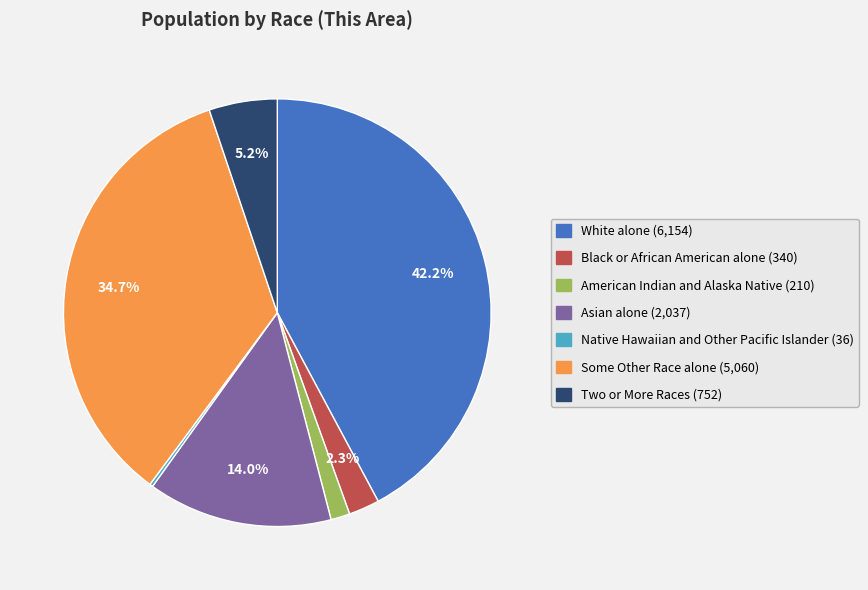

To the nearest percent, what is the difference between the Asian alone and Two or More Races slice percentages?

9%